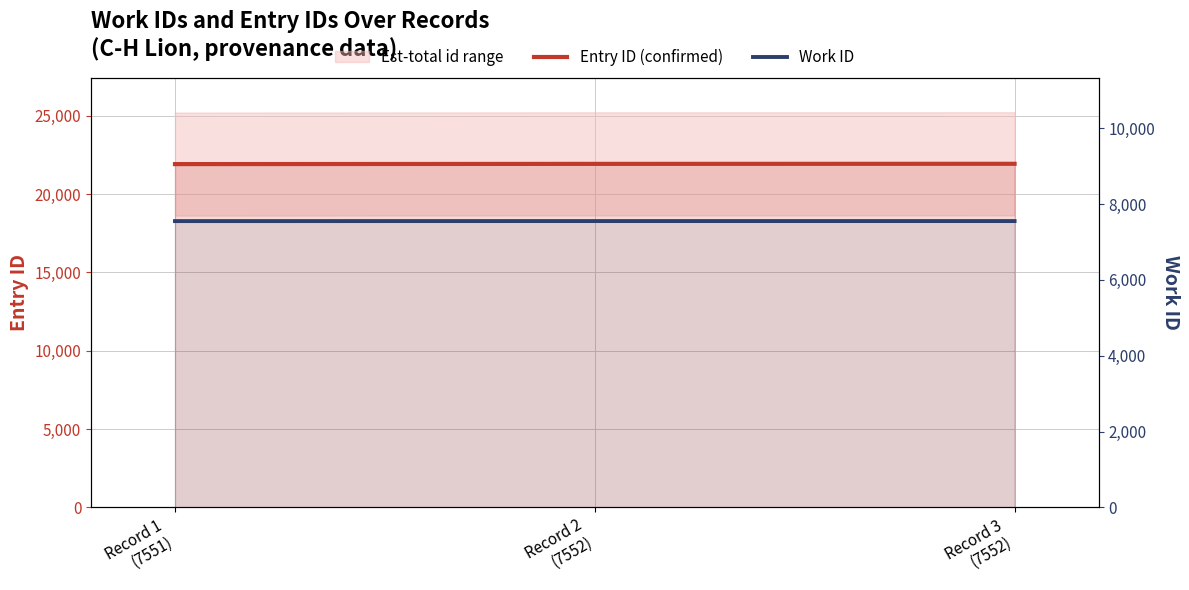

Count the Entry ID (confirmed) values in the range 21911 to 21931.

3